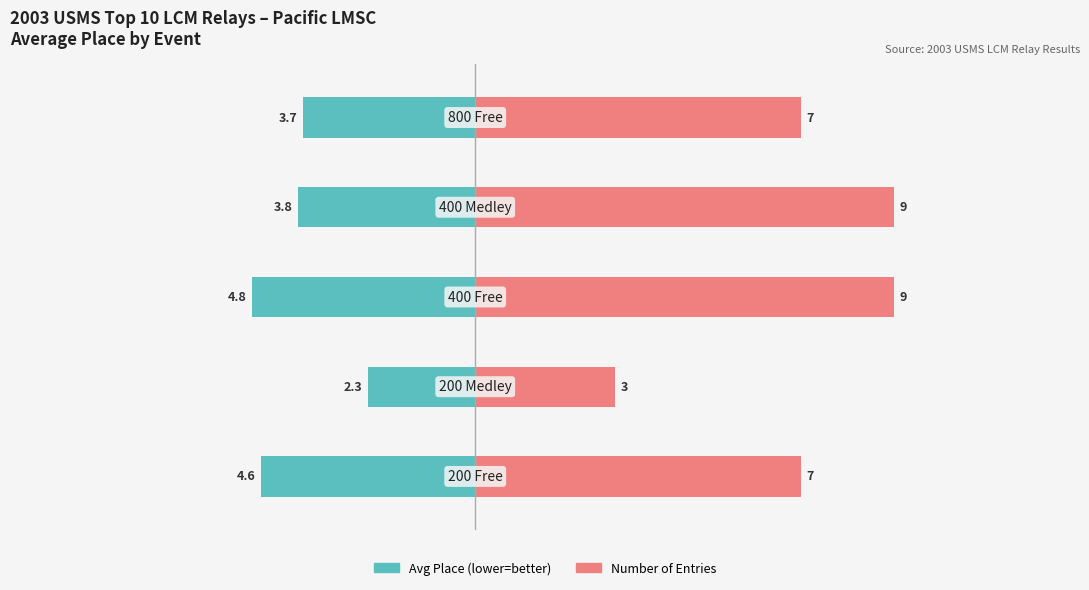

What is the difference between the highest and lowest values at 2?

13.8